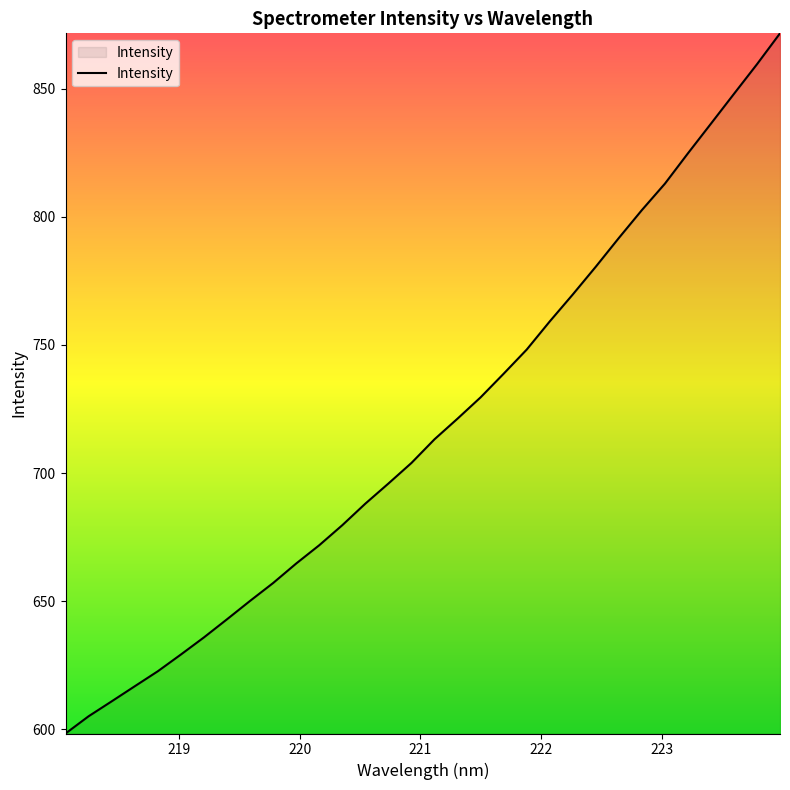

How many values are below 713?

16